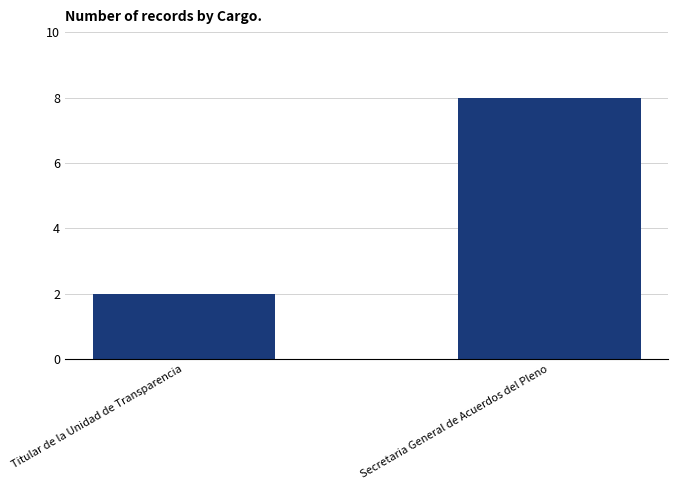

What position from the right is Secretaria General de Acuerdos del Pleno?

1